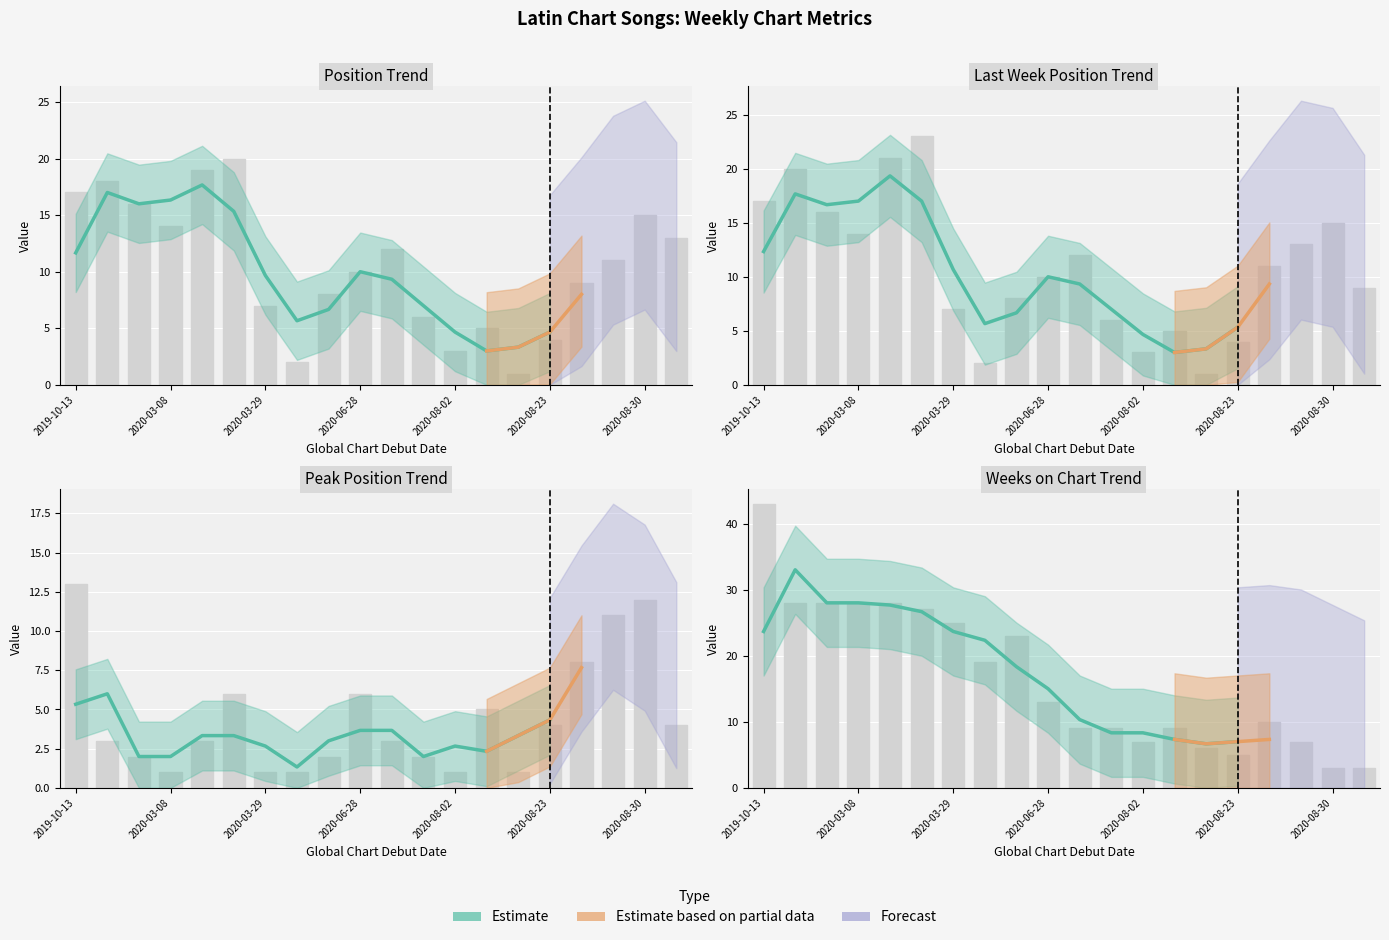

At 2020-08-30, list the series in order from largest to smallest.

Last Week, Position, Peak Position, Weeks on Chart